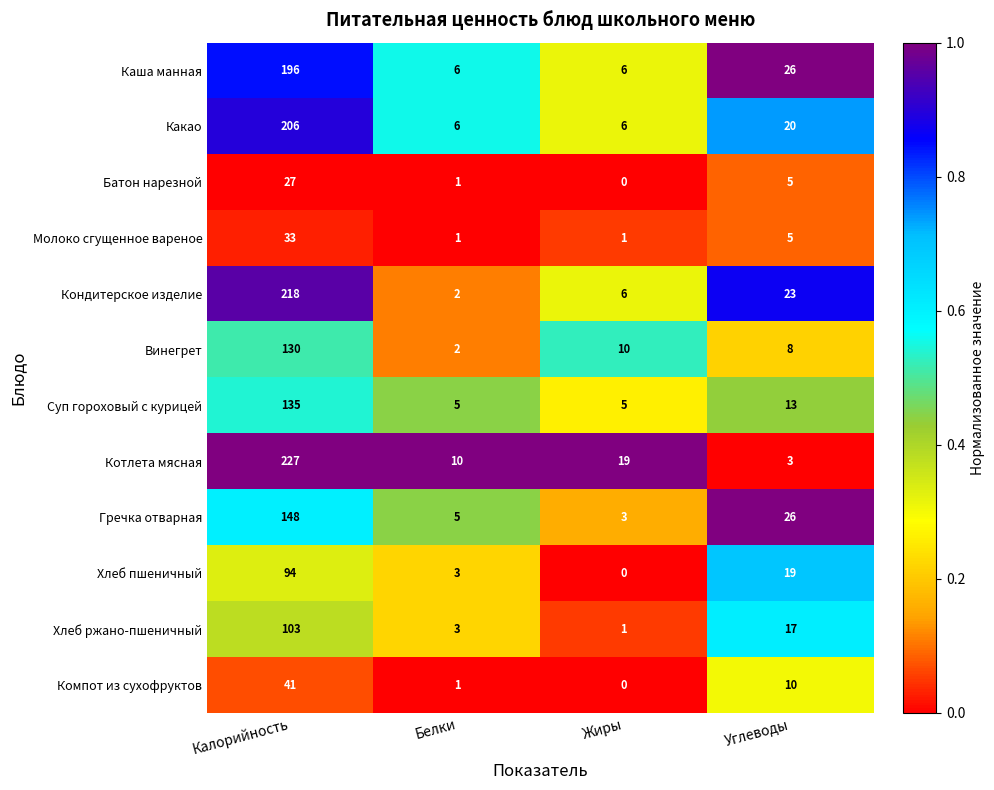

What is the spread (max minus min) of values at Калорийность?

200